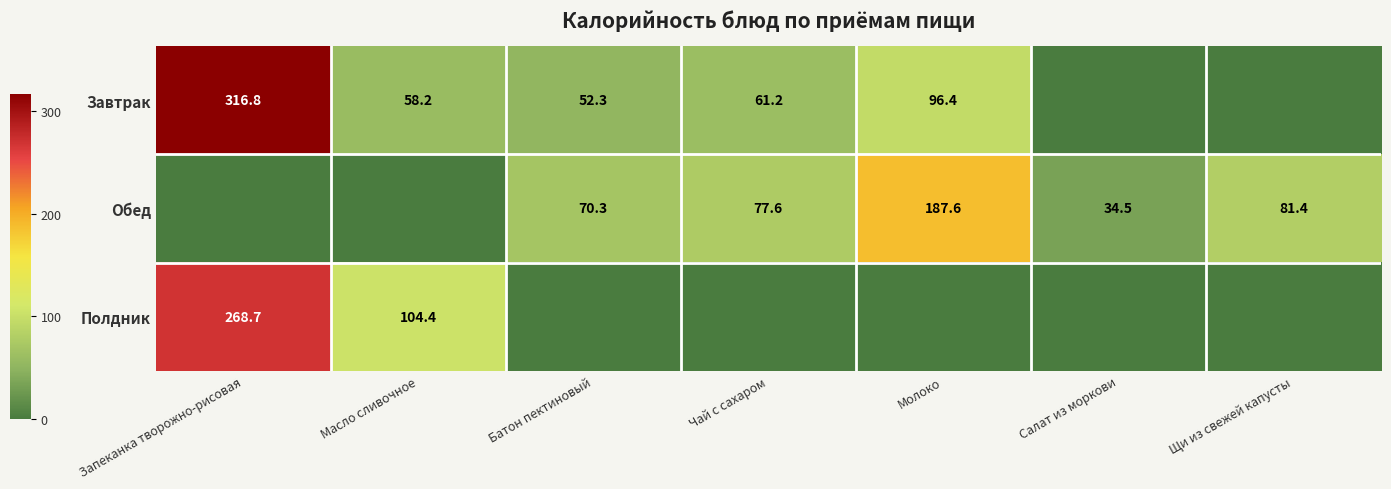

What is the difference between the Завтрак values at Масло сливочное and Молоко?

38.2